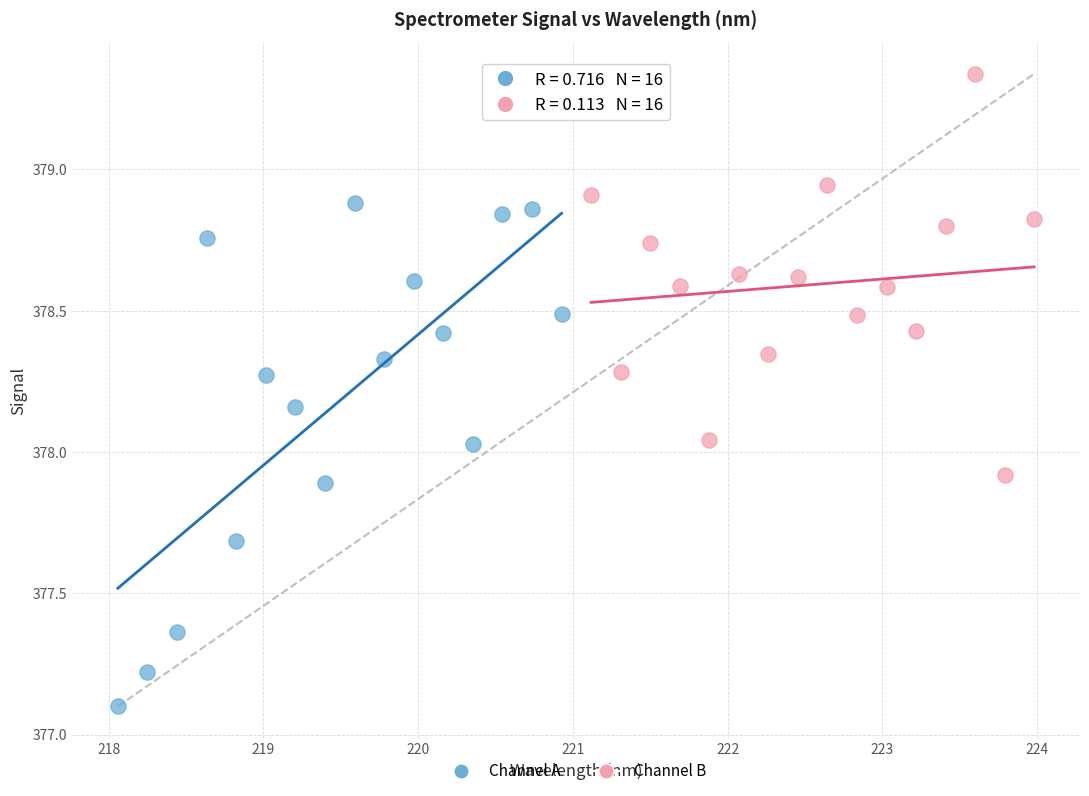

Which series contains the lowest Y value?

Channel A